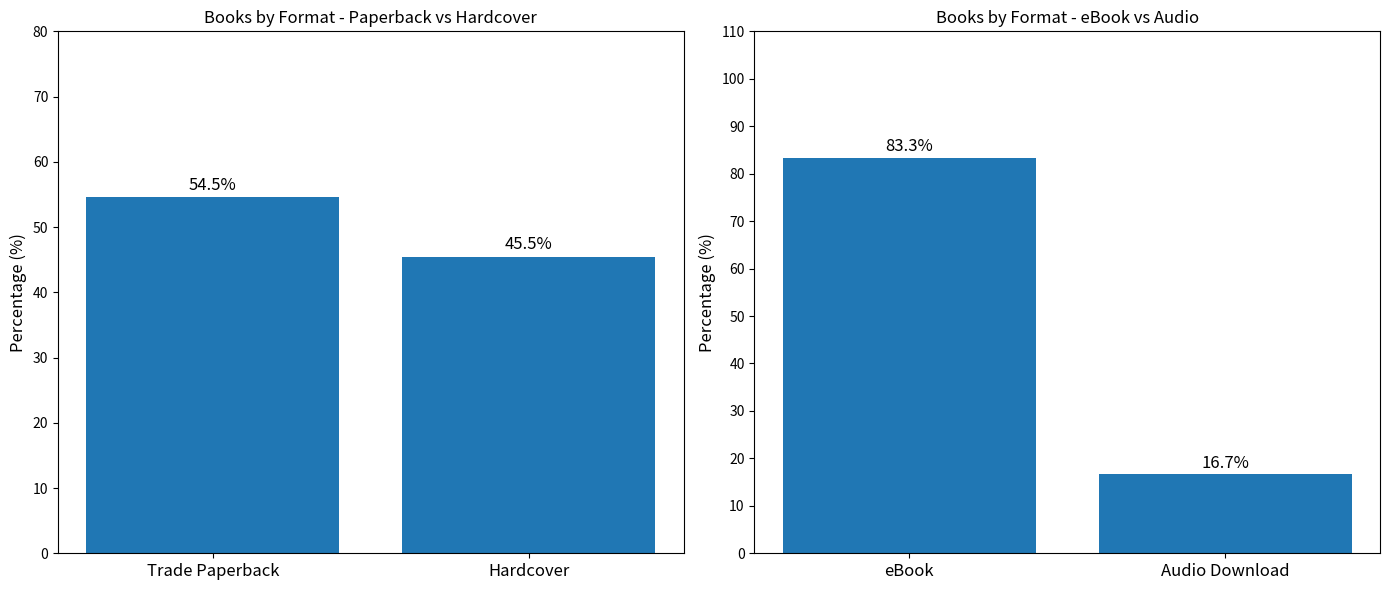

Which series has the largest range (max minus min)?

eBook vs Audio Download